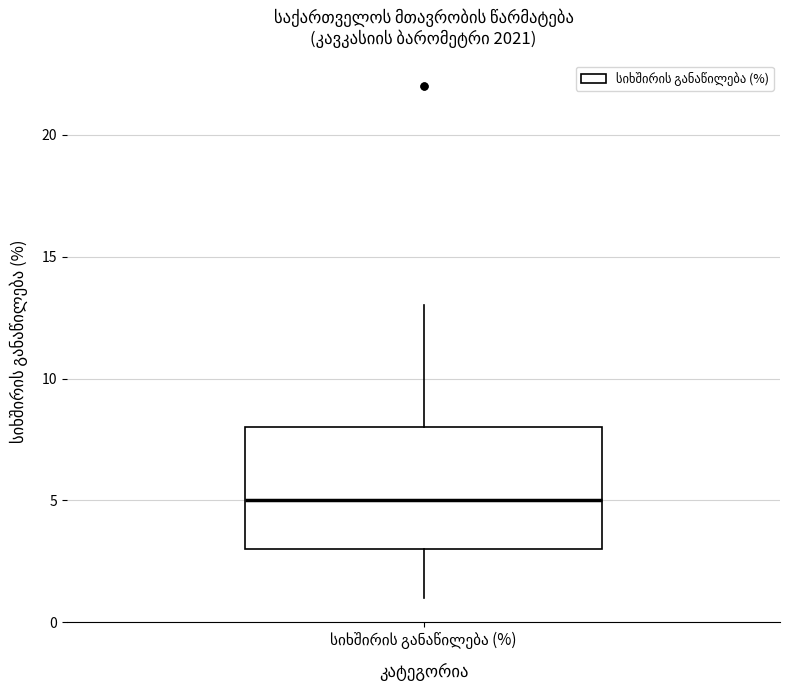

Read this box plot against the y-axis: the position of the median line, the range covered by the box, and the ends of both whiskers. The values are not printed on the chart, so give them approximately, as read against the axis.

median 5, box 3 to 8, whiskers 1 to 13